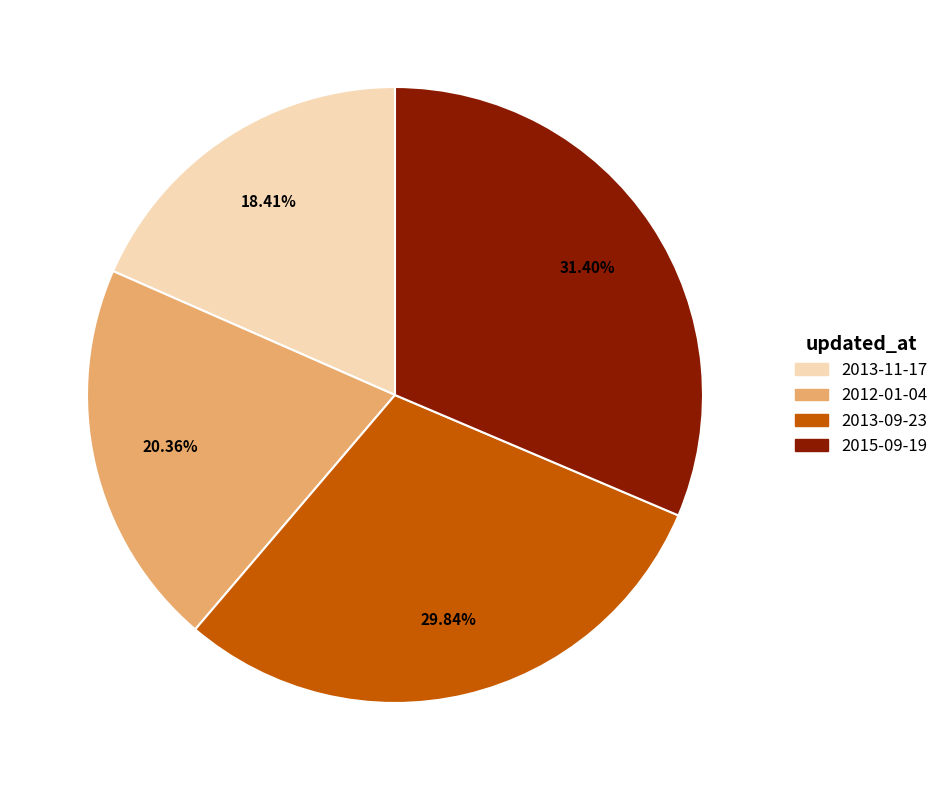

What is the largest slice in the pie chart?

2015-09-19